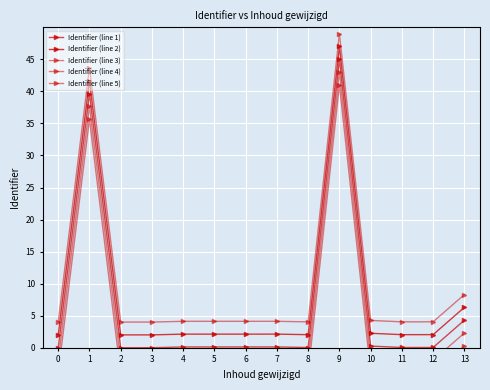

What is the difference between the maximum and minimum values in the Identifier (line 4) series?

45.0